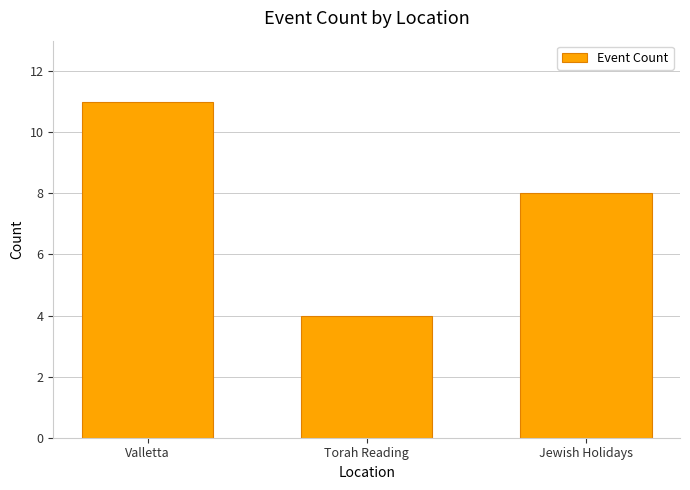

What is the maximum value shown in the chart?

11